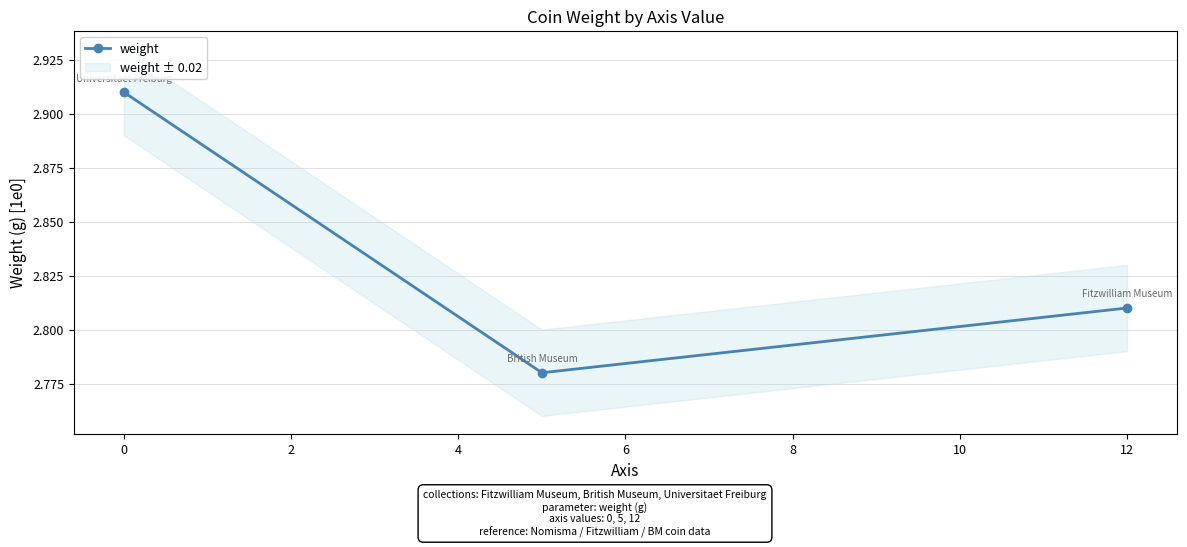

Does the chart display data point markers on the line(s)?

Yes